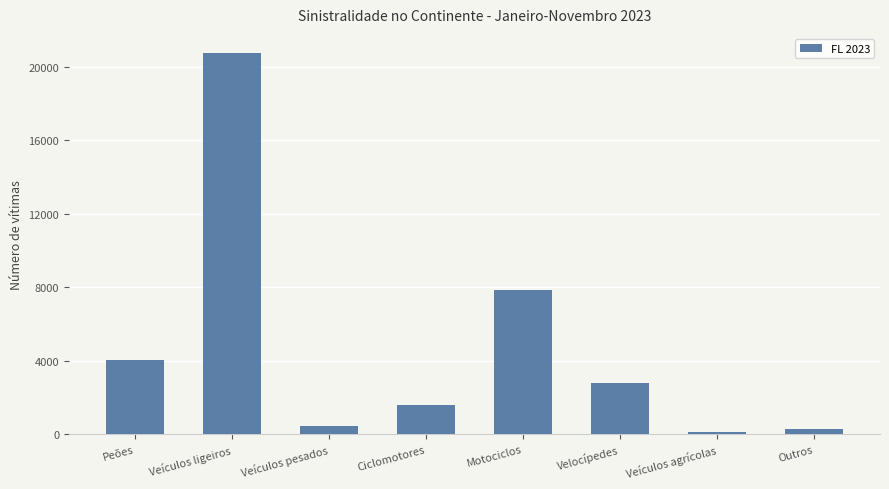

The value at Ciclomotores is 2843. True or false?

False